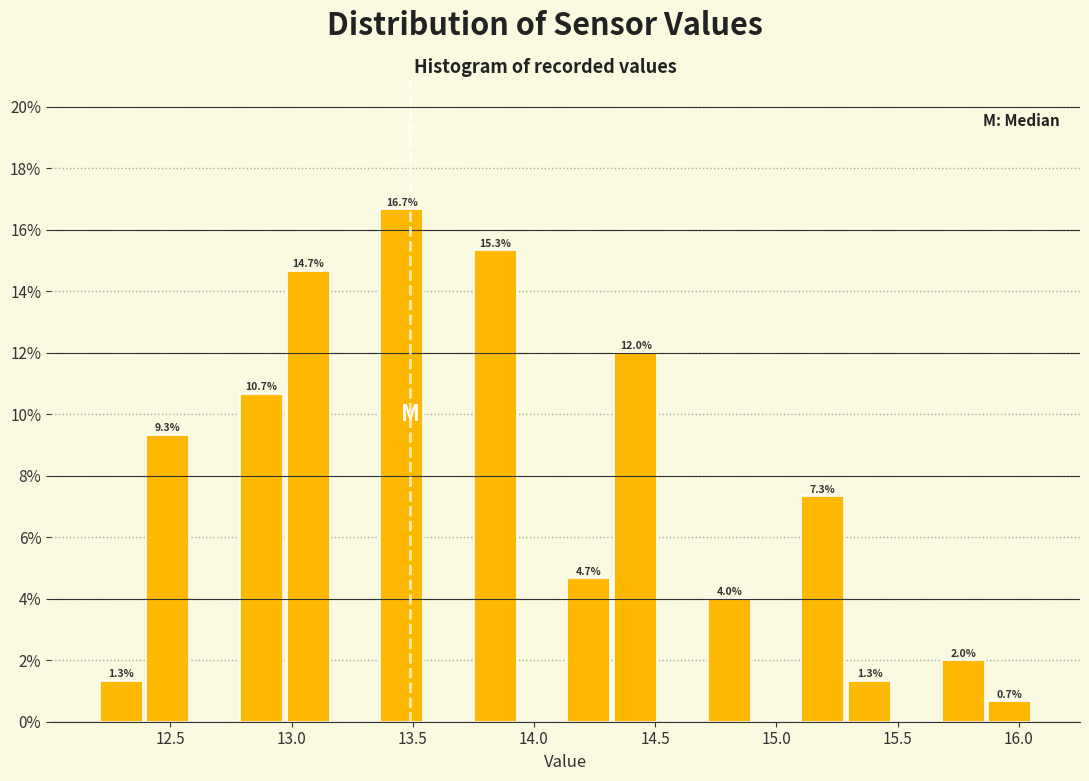

Around what value on the x-axis is the tallest bar? Give the approximate position of its centre, as read against the axis.

13.45